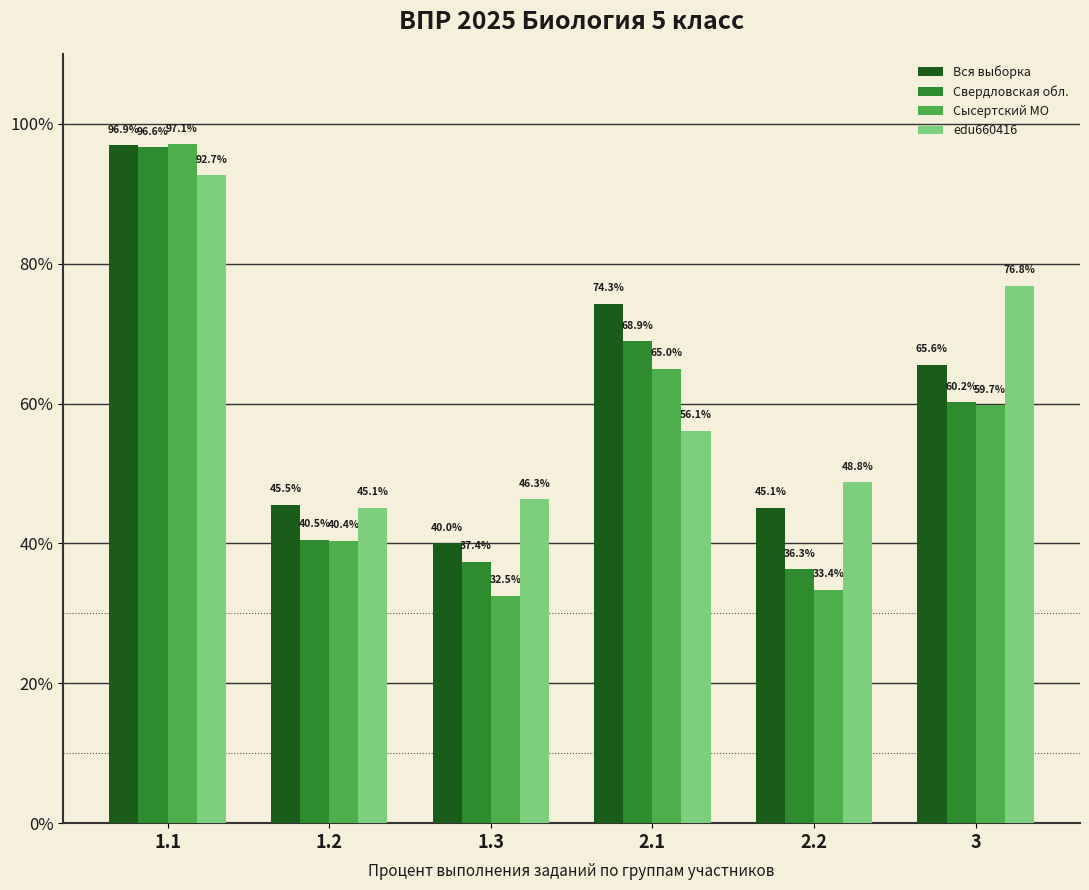

How many bars are there in total?

24